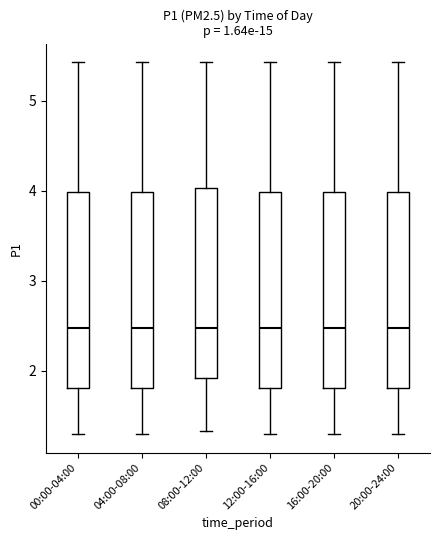

Reading left to right, read every box against the y-axis: the position of its median line, the range the box covers, and the ends of its whiskers. The values are not printed on the chart, so give them approximately, as read against the axis.

00:00-04:00: median 2.5, box 1.8 to 4.0, whiskers 1.3 to 5.4
04:00-08:00: median 2.5, box 1.8 to 4.0, whiskers 1.3 to 5.4
08:00-12:00: median 2.5, box 1.9 to 4.0, whiskers 1.3 to 5.4
12:00-16:00: median 2.5, box 1.8 to 4.0, whiskers 1.3 to 5.4
16:00-20:00: median 2.5, box 1.8 to 4.0, whiskers 1.3 to 5.4
20:00-24:00: median 2.5, box 1.8 to 4.0, whiskers 1.3 to 5.4